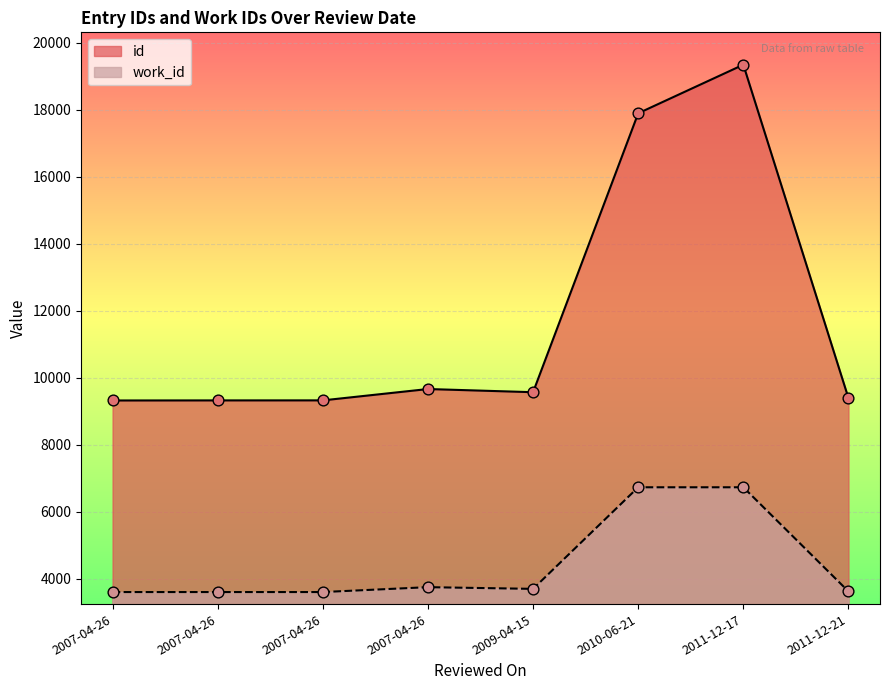

Which series has the largest total across all categories?

id